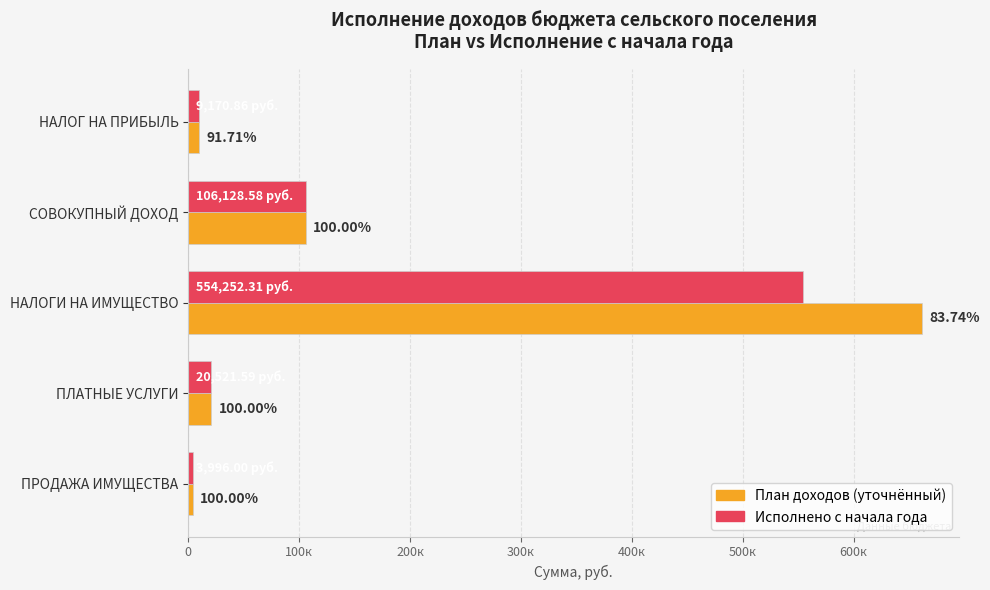

Count the number of categories in the chart.

5